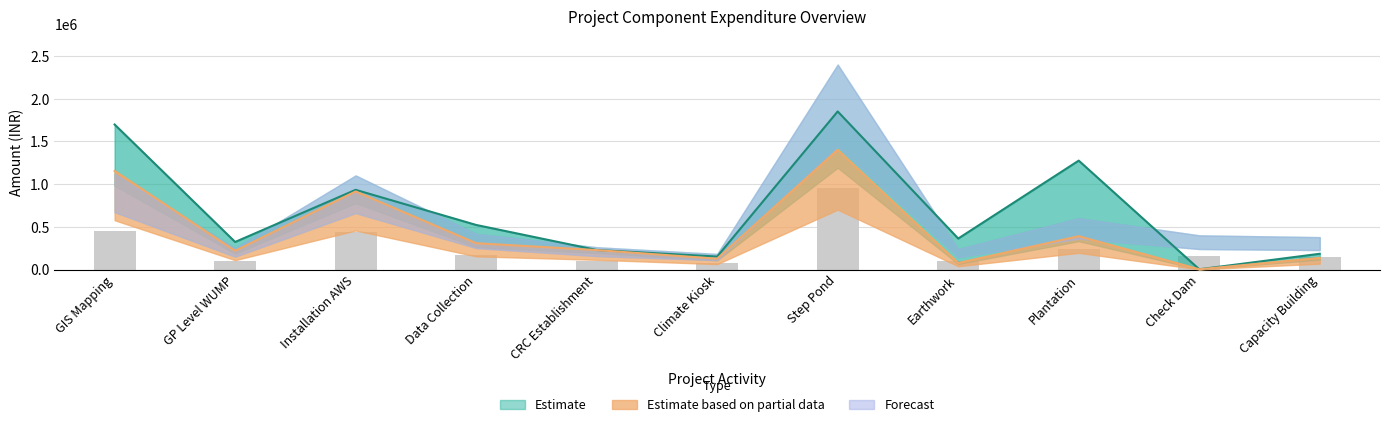

What is the average value of the Achievement_May2016 series?

450651.1